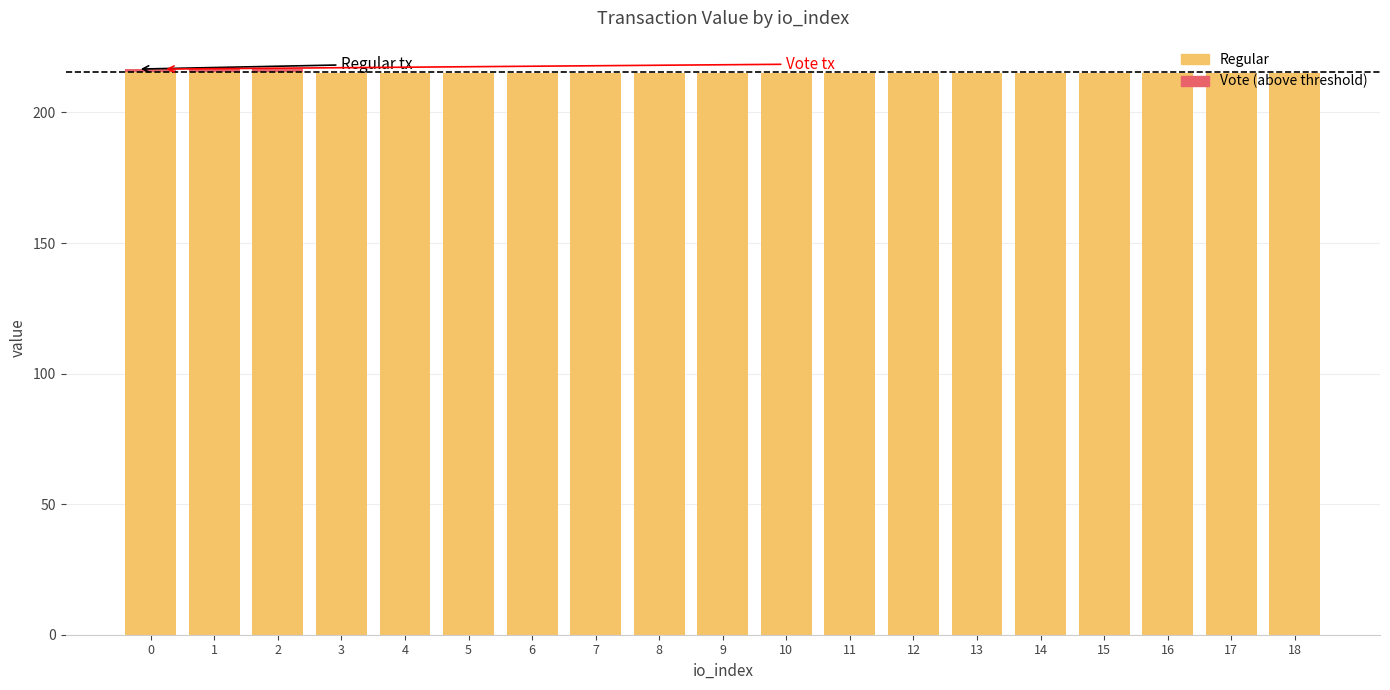

Is the value of Vote at 15 greater than the value of Regular at 3?

No